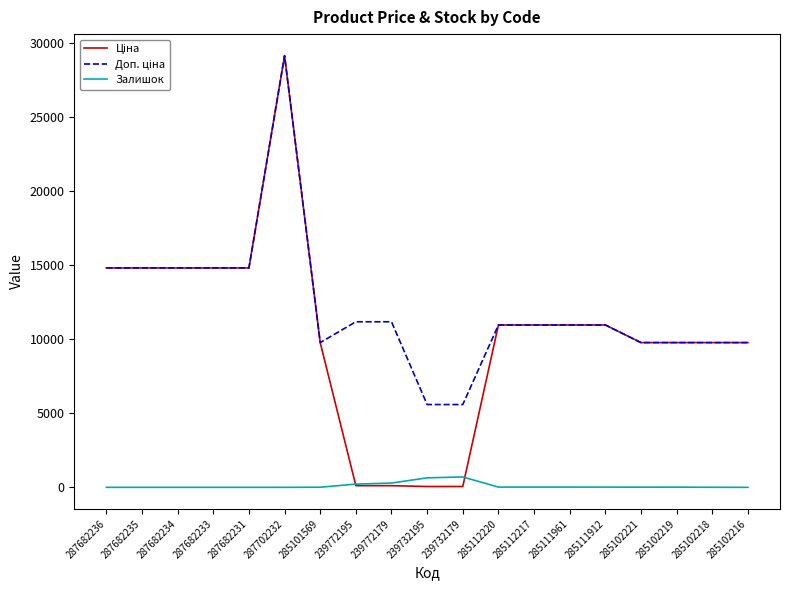

What is the total value across all series at 287702232?

58304.6